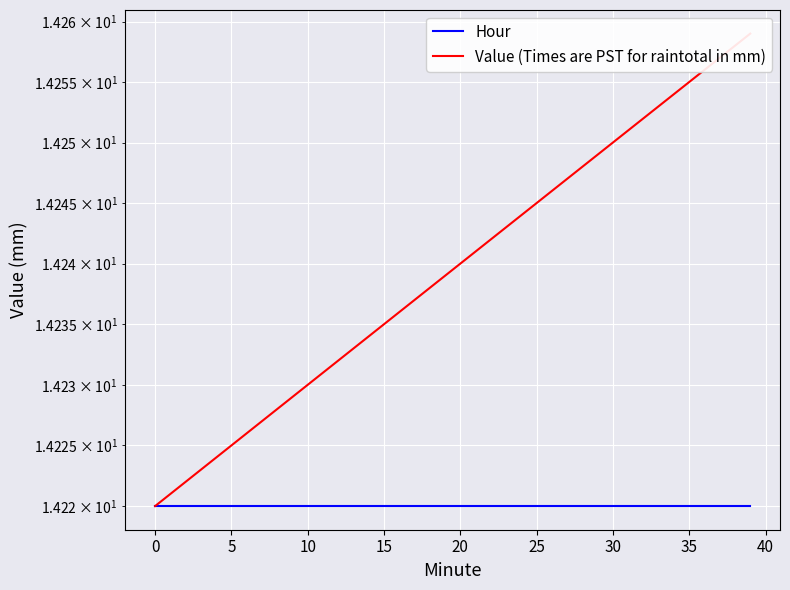

Reading left to right, transcribe all the data shown in this chart.

Hour: 14.2	14.2	14.2	14.2	14.2	14.2	14.2	14.2	14.2	14.2	14.2	14.2	14.2	14.2	14.2	14.2	14.2	14.2	14.2	14.2	14.2	14.2	14.2	14.2	14.2	14.2	14.2	14.2	14.2	14.2	14.2	14.2	14.2	14.2	14.2	14.2	14.2	14.2	14.2	14.2
Value (Times are PST for raintotal in mm): 14.2	14.2	14.2	14.2	14.2	14.2	14.2	14.2	14.2	14.2	14.2	14.2	14.2	14.2	14.2	14.2	14.2	14.2	14.2	14.2	14.2	14.2	14.2	14.2	14.2	14.2	14.2	14.2	14.2	14.2	14.2	14.3	14.3	14.3	14.3	14.3	14.3	14.3	14.3	14.3